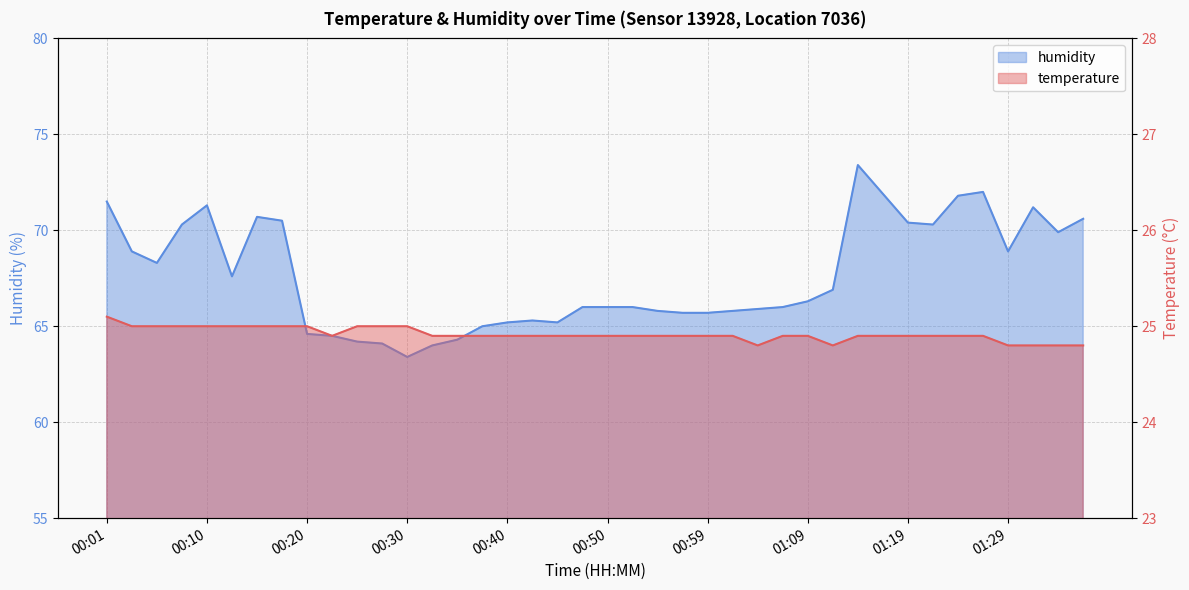

Which label corresponds to the largest value in the chart?

01:14